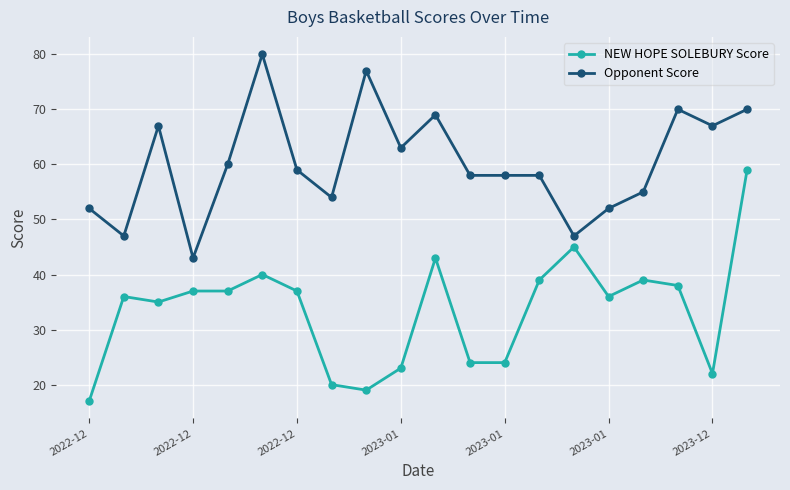

What is the value of the NEW HOPE SOLEBURY Score point at the 5th from the left?

37